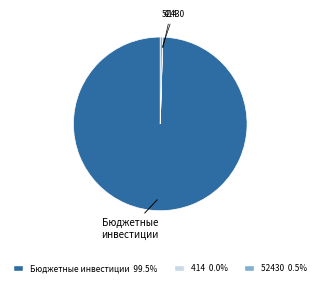

Does any single category account for the majority?

Yes